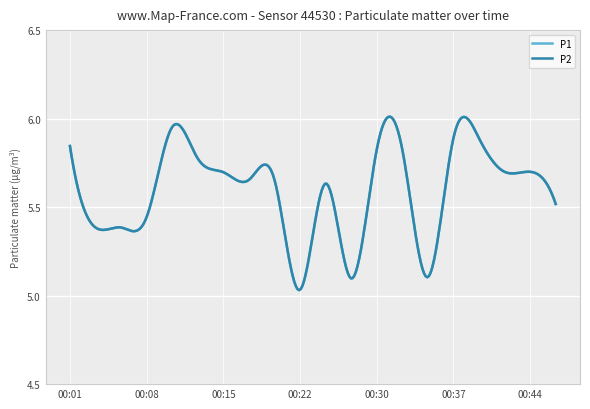

True or false: P1 has more than 1 points higher than both neighbors.

True